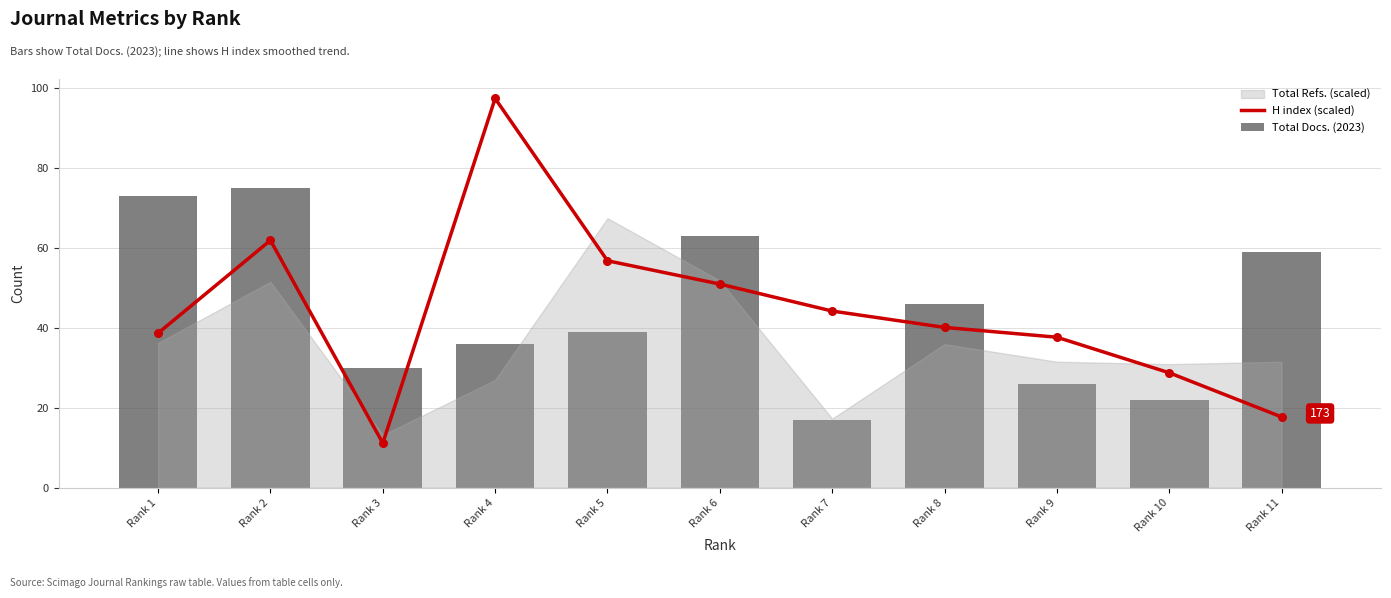

Which series has the widest spread of Y values?

H index (scaled)